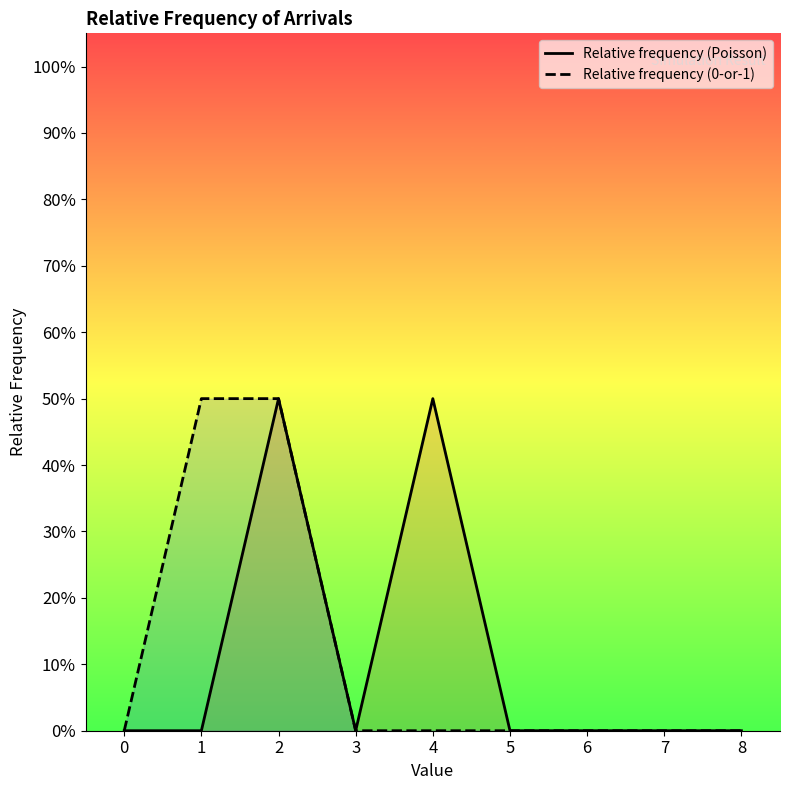

What is the highest value of the Relative frequency (0-or-1) series?

0.5